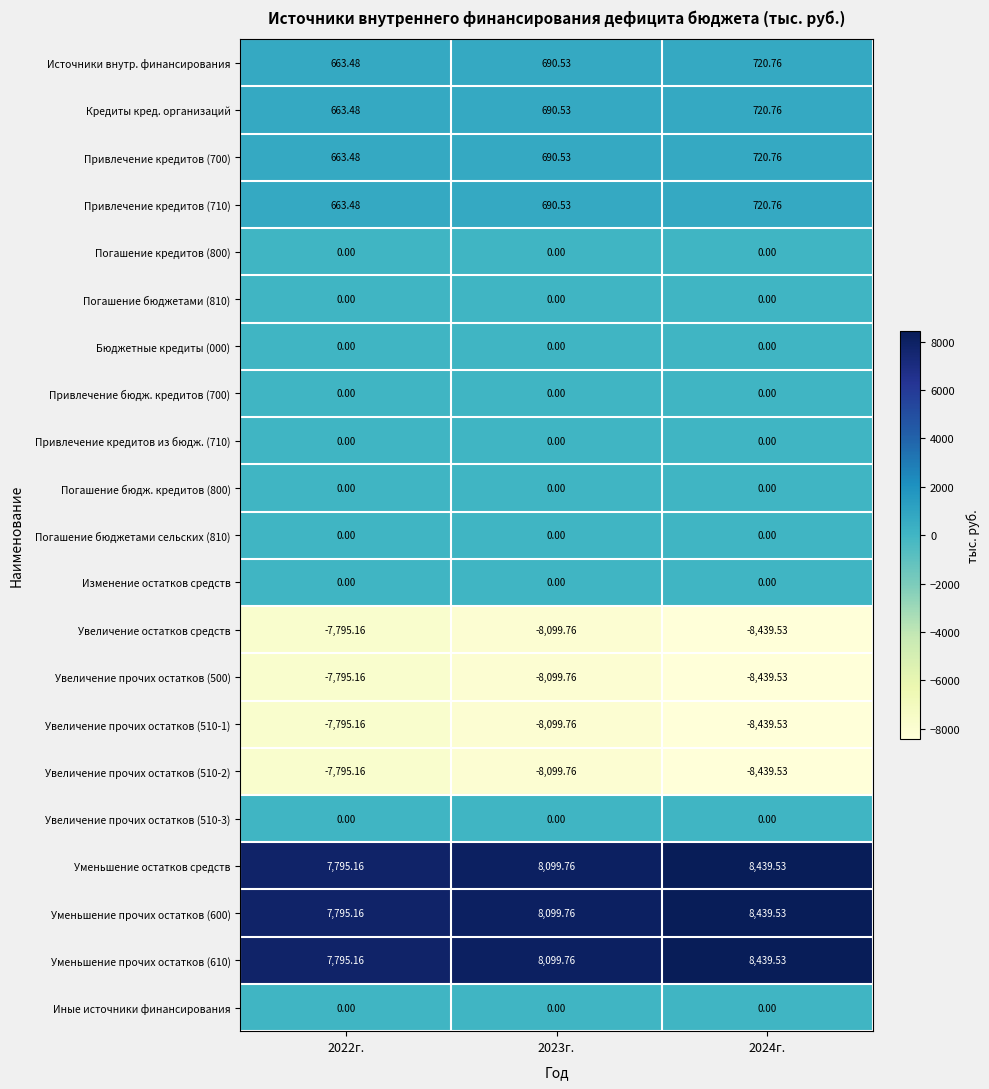

Reading left to right, extract all data points from this chart.

Источники внутр. финансирования: 2022г.=663.5	2023г.=690.5	2024г.=720.8
Кредиты кред. организаций: 2022г.=663.5	2023г.=690.5	2024г.=720.8
Привлечение кредитов (700): 2022г.=663.5	2023г.=690.5	2024г.=720.8
Привлечение кредитов (710): 2022г.=663.5	2023г.=690.5	2024г.=720.8
Погашение кредитов (800): 2022г.=0.0	2023г.=0.0	2024г.=0.0
Погашение бюджетами (810): 2022г.=0.0	2023г.=0.0	2024г.=0.0
Бюджетные кредиты (000): 2022г.=0.0	2023г.=0.0	2024г.=0.0
Привлечение бюдж. кредитов (700): 2022г.=0.0	2023г.=0.0	2024г.=0.0
Привлечение кредитов из бюдж. (710): 2022г.=0.0	2023г.=0.0	2024г.=0.0
Погашение бюдж. кредитов (800): 2022г.=0.0	2023г.=0.0	2024г.=0.0
Погашение бюджетами сельских (810): 2022г.=0.0	2023г.=0.0	2024г.=0.0
Изменение остатков средств: 2022г.=0.0	2023г.=0.0	2024г.=0.0
Увеличение остатков средств: 2022г.=-7795.2	2023г.=-8099.8	2024г.=-8439.5
Увеличение прочих остатков (500): 2022г.=-7795.2	2023г.=-8099.8	2024г.=-8439.5
Увеличение прочих остатков (510-1): 2022г.=-7795.2	2023г.=-8099.8	2024г.=-8439.5
Увеличение прочих остатков (510-2): 2022г.=-7795.2	2023г.=-8099.8	2024г.=-8439.5
Увеличение прочих остатков (510-3): 2022г.=0.0	2023г.=0.0	2024г.=0.0
Уменьшение остатков средств: 2022г.=7795.2	2023г.=8099.8	2024г.=8439.5
Уменьшение прочих остатков (600): 2022г.=7795.2	2023г.=8099.8	2024г.=8439.5
Уменьшение прочих остатков (610): 2022г.=7795.2	2023г.=8099.8	2024г.=8439.5
Иные источники финансирования: 2022г.=0.0	2023г.=0.0	2024г.=0.0